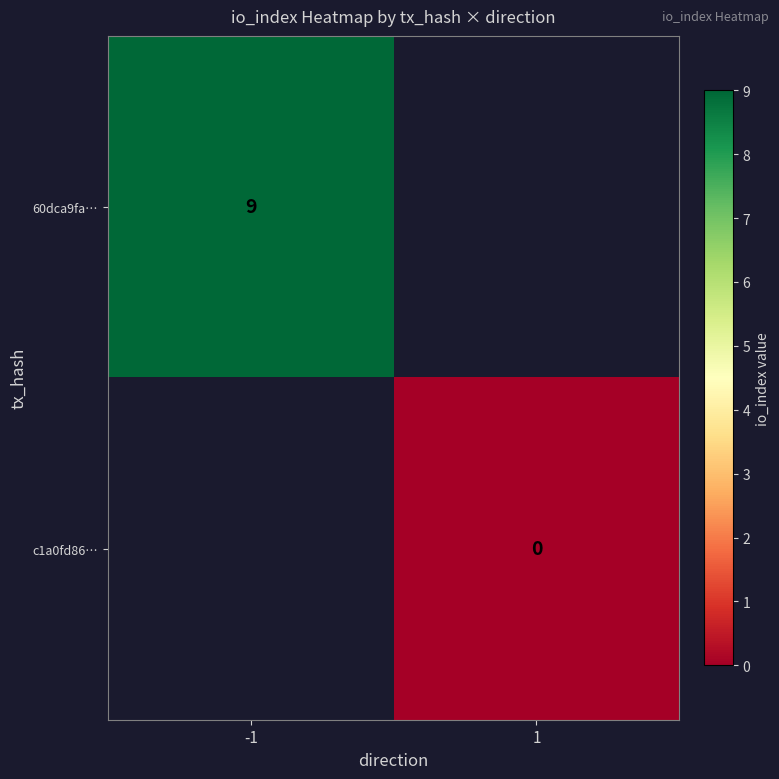

How many series are shown in this chart?

2